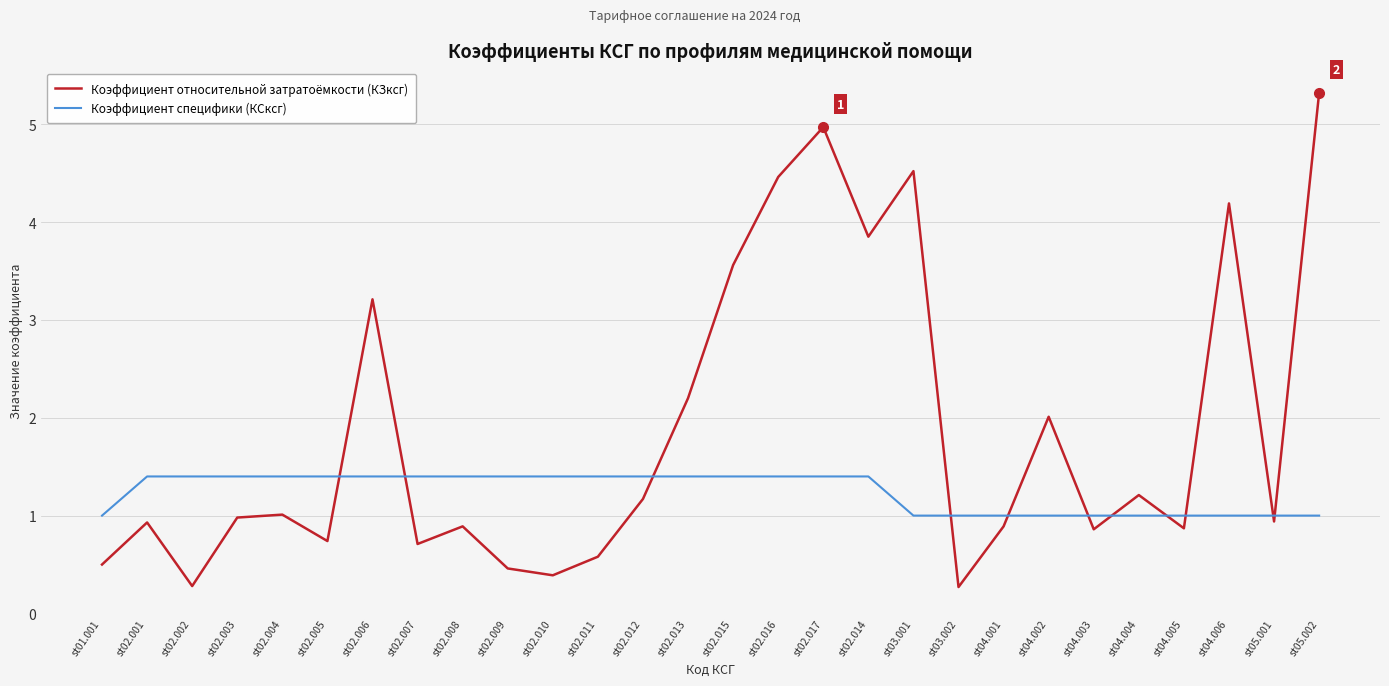

How many lines are shown in the chart?

2